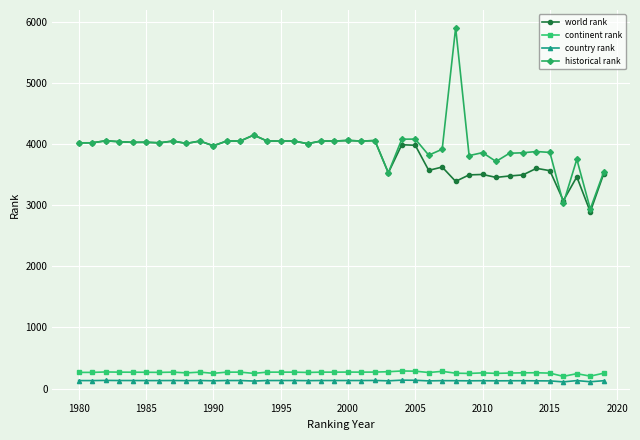

What is the average value of the historical rank series?

3957.4